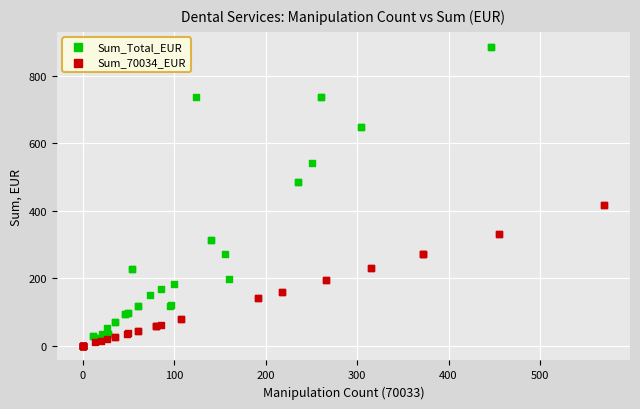

Which series has the widest spread of Y values?

Sum_Total_EUR